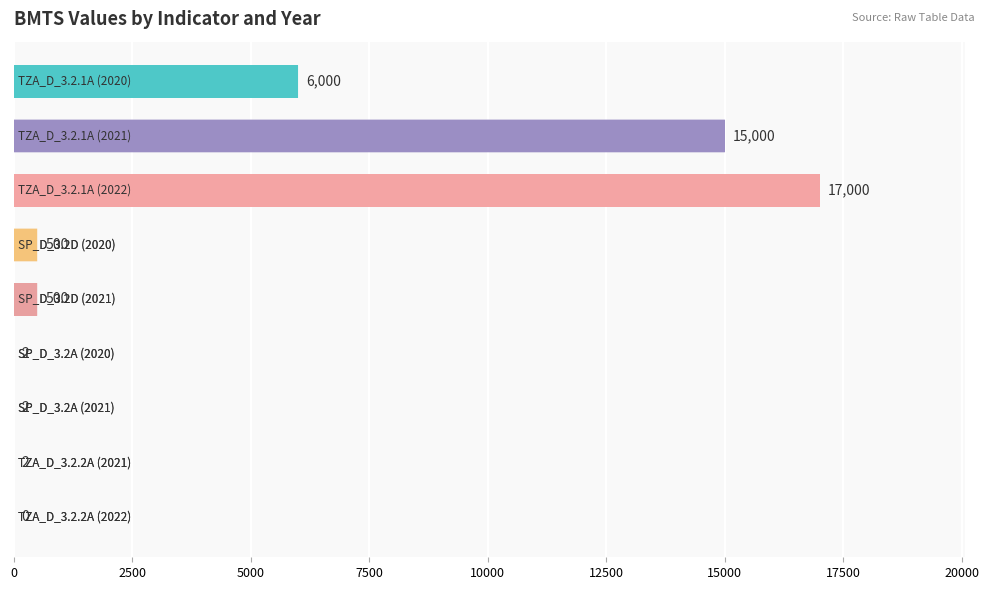

What is the greatest value displayed?

17000